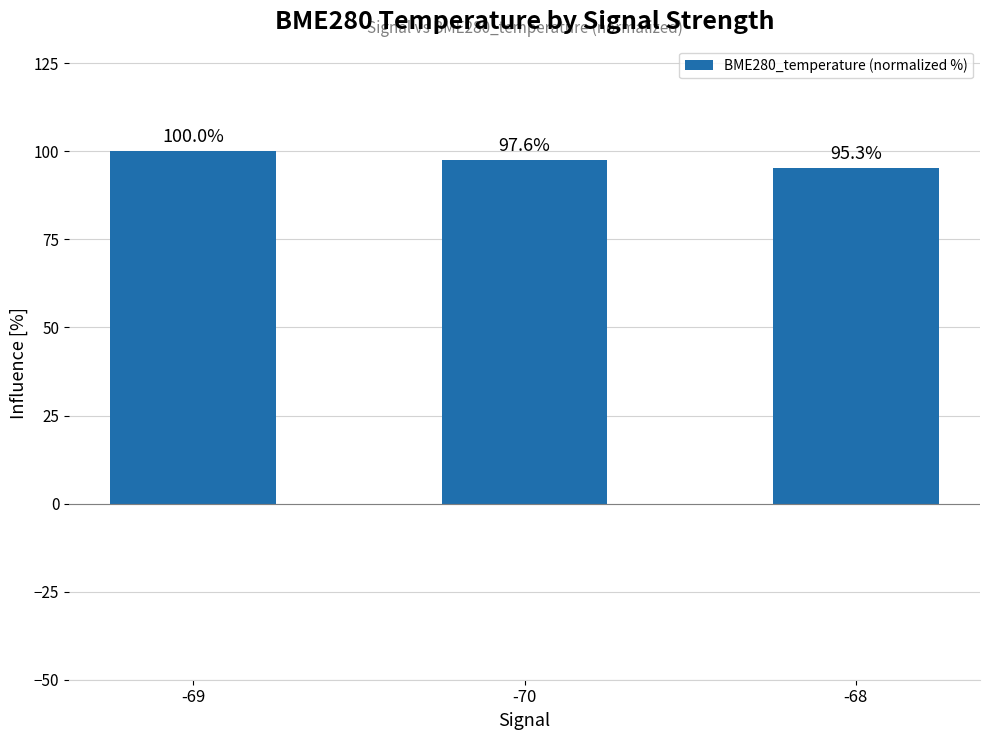

Reading left to right, what are all the values shown in this chart?

-69=100.0	-70=97.6	-68=95.3